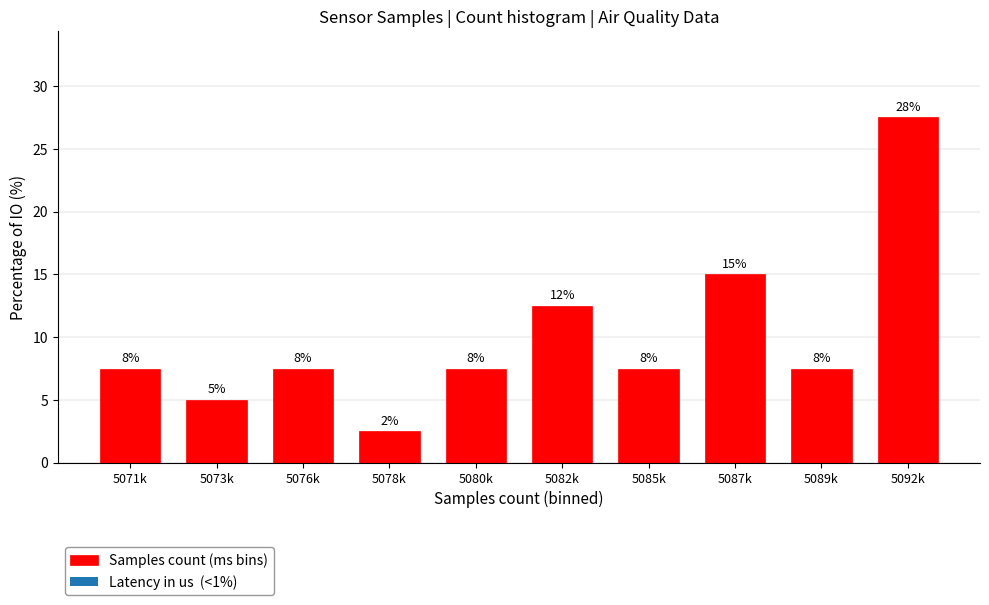

Does the chart contain any negative values?

No